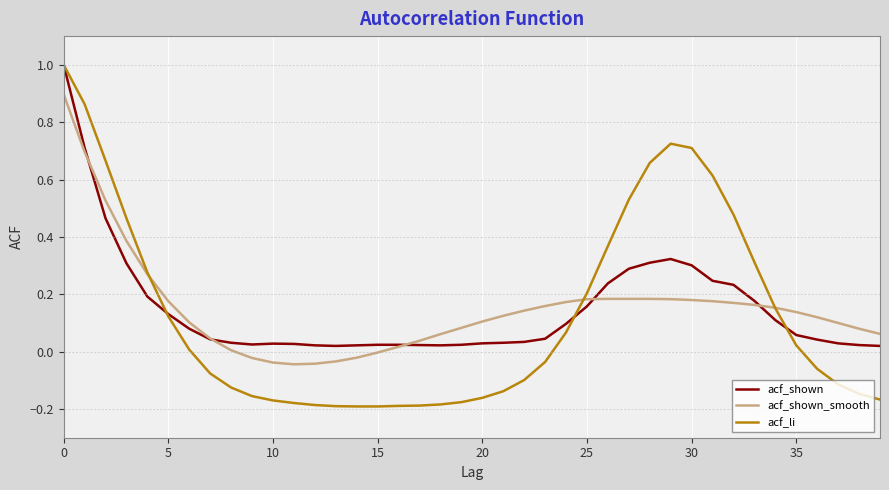

Which series has the largest range (max minus min)?

acf_li